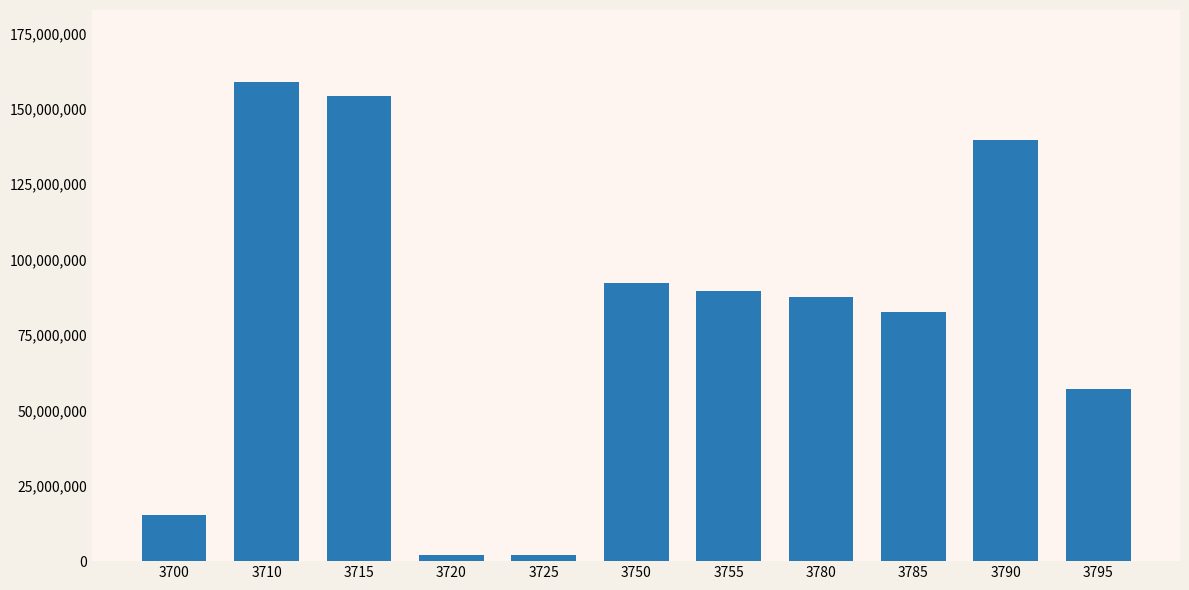

Between 3795 and 3700, which is larger?

3795